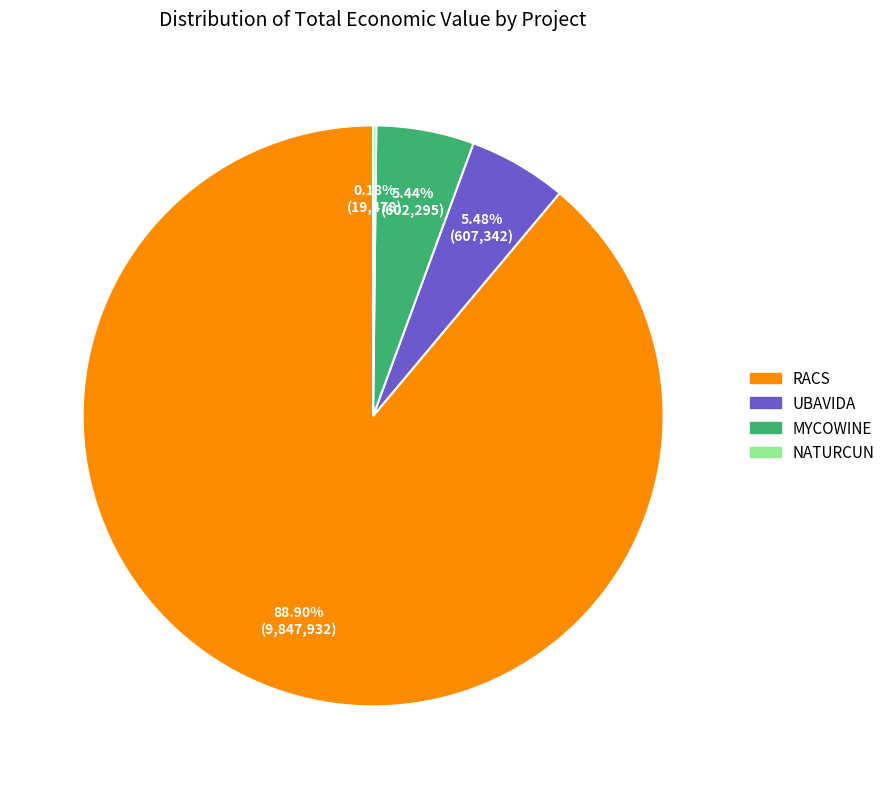

Is there a majority slice in this chart?

Yes